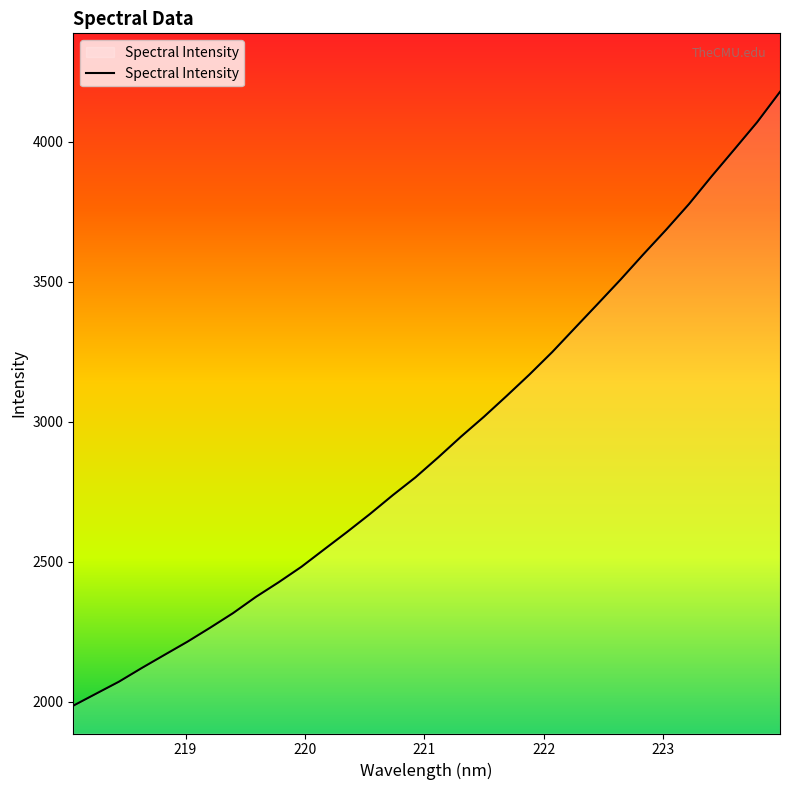

What is the greatest value displayed?

4177.9